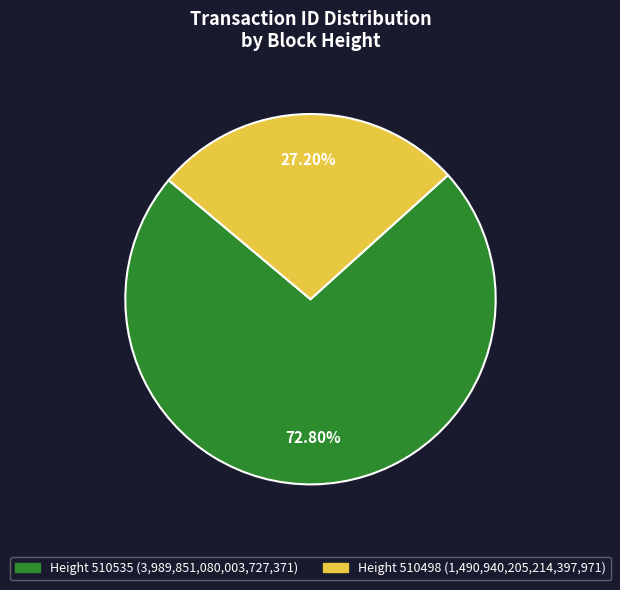

Is there any slice that represents more than half of the pie?

Yes